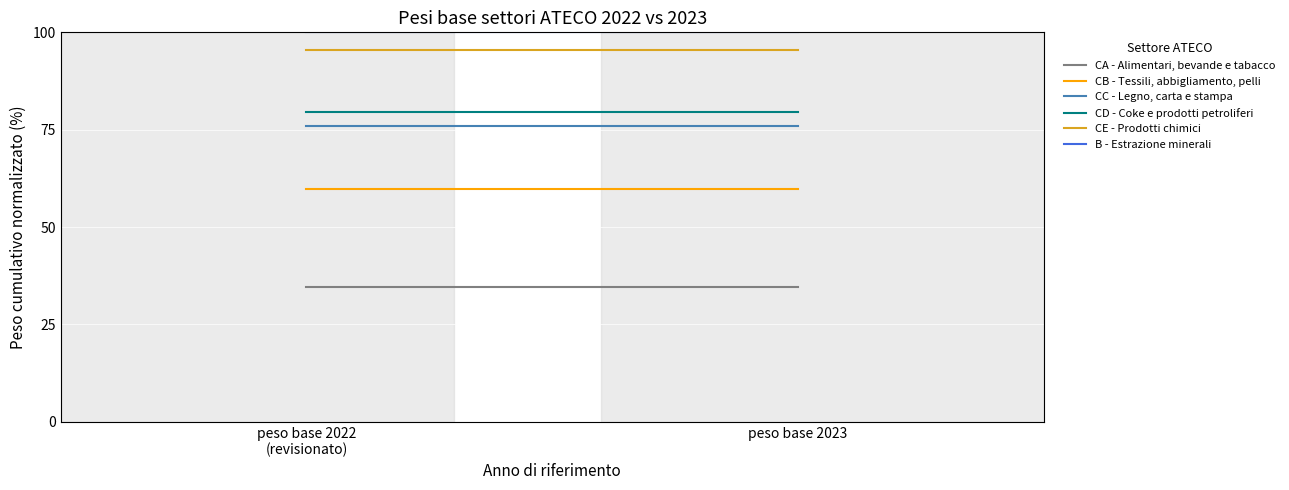

Reading left to right, extract all data points from this chart.

CA - Alimentari, bevande e tabacco: 34.5	34.5
CB - Tessili, abbigliamento, pelli: 59.7	59.7
CC - Legno, carta e stampa: 75.9	75.9
CD - Coke e prodotti petroliferi: 79.7	79.7
CE - Prodotti chimici: 95.5	95.5
B - Estrazione minerali: 100.0	100.0